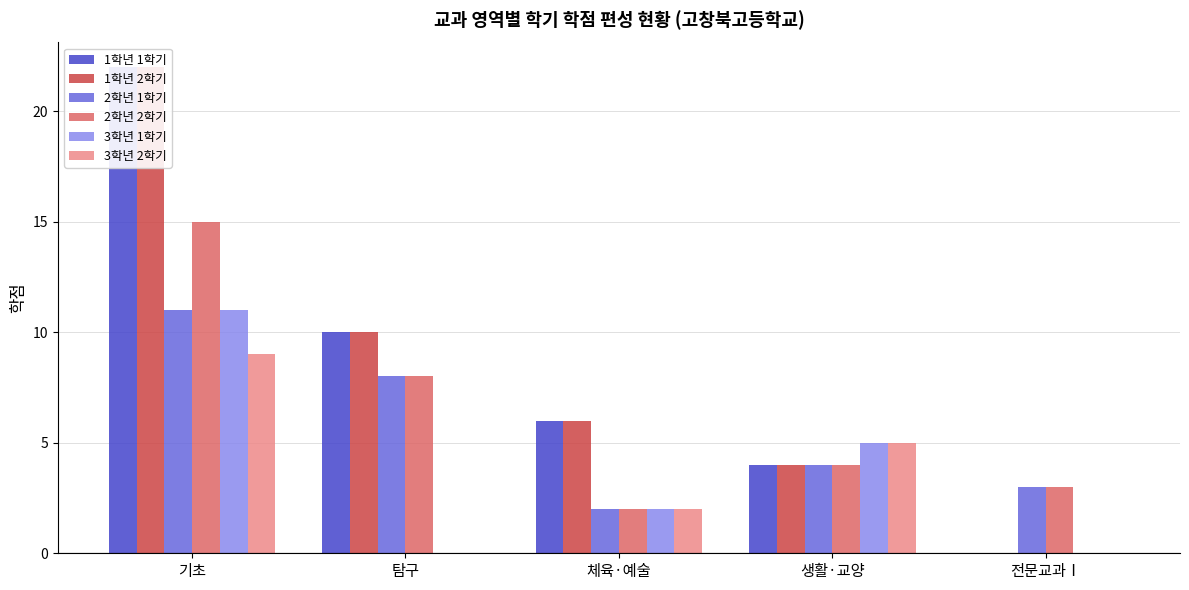

Which series has the widest spread of values?

1학년 1학기